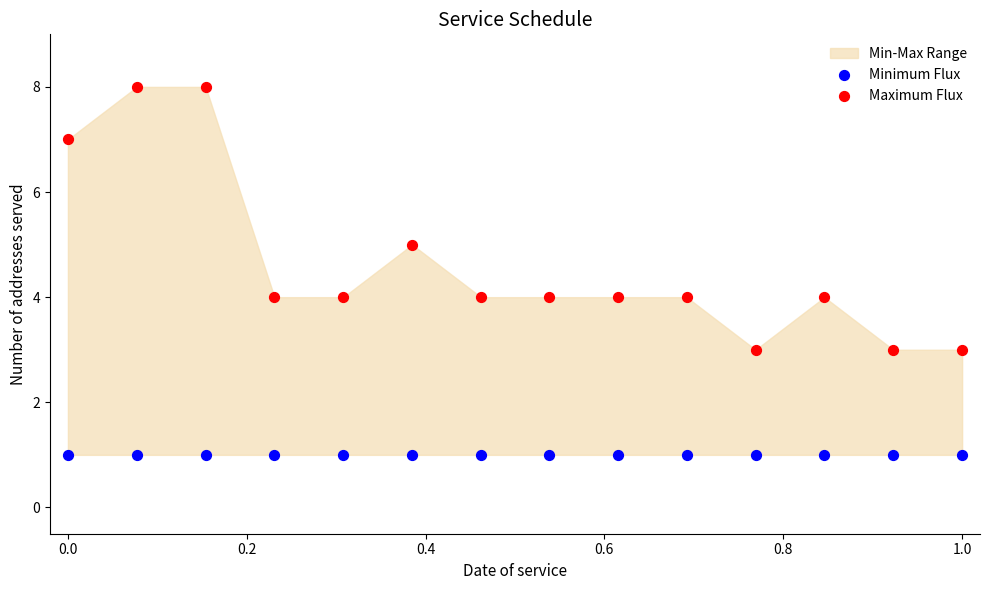

Which series reaches the maximum Y coordinate?

Maximum Flux